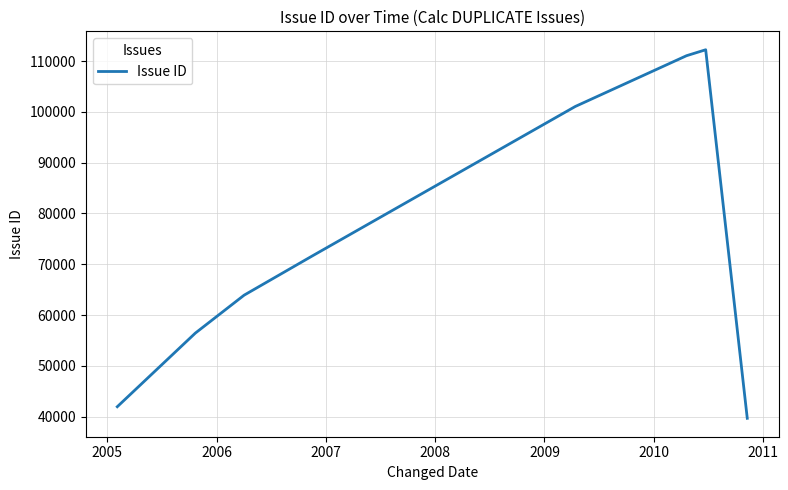

What is the greatest value displayed?

112222